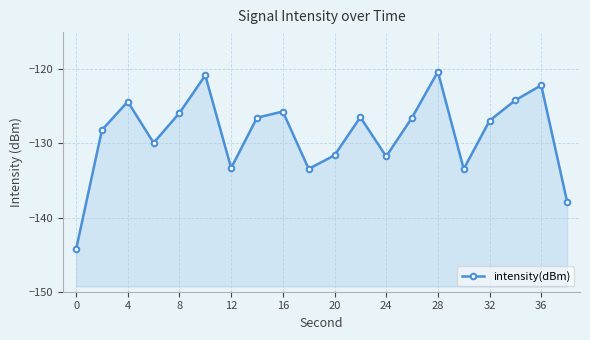

Count the number of data series in this chart.

1